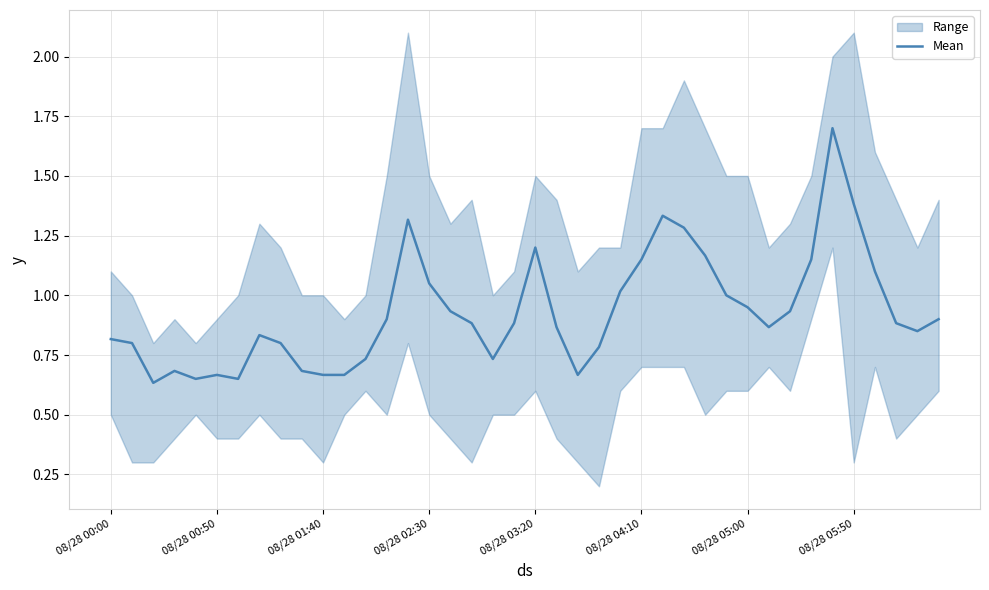

What is the greatest value displayed?

1.7